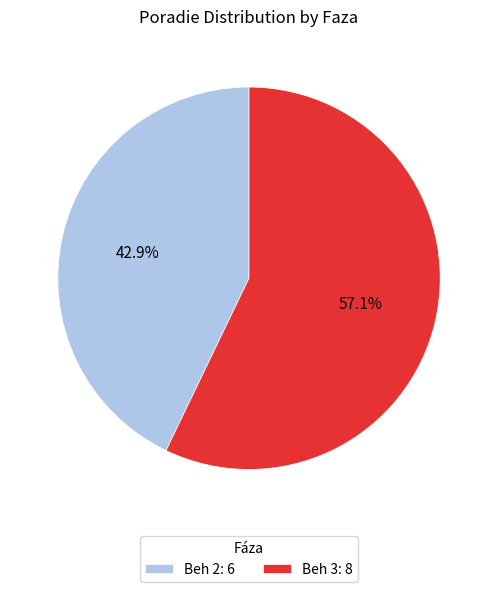

True or false: Beh 3 accounts for 57% of the total.

True